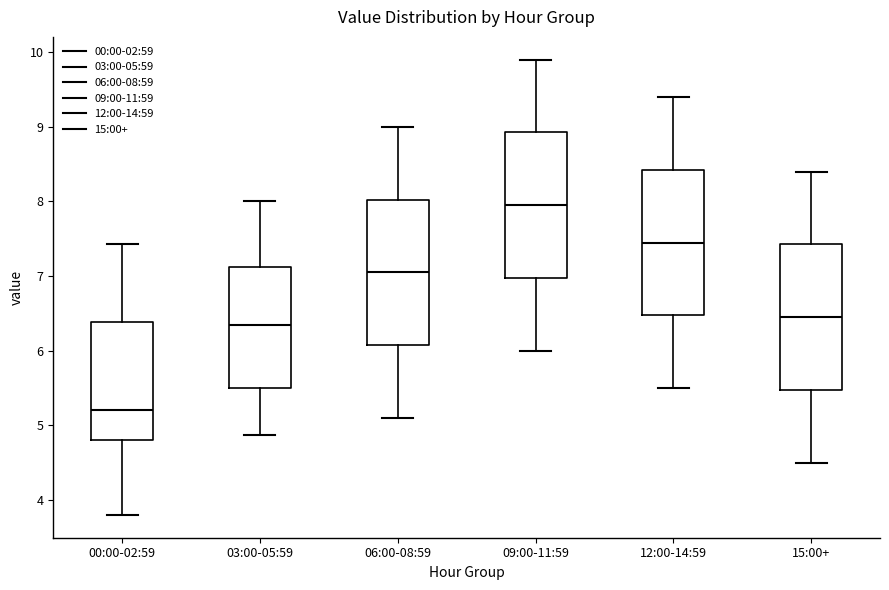

Reading left to right, transcribe this box plot: for each box, give where its median line is, the range the box spans, and where its two whiskers end, as read against the y-axis. The values are not printed on the chart, so give them approximately, as read against the axis.

00:00-02:59: median 5.2, box 4.8 to 6.4, whiskers 3.8 to 7.4
03:00-05:59: median 6.4, box 5.5 to 7.1, whiskers 4.9 to 8.0
06:00-08:59: median 7.1, box 6.1 to 8.0, whiskers 5.1 to 9.0
09:00-11:59: median 8.0, box 7.0 to 8.9, whiskers 6.0 to 9.9
12:00-14:59: median 7.5, box 6.5 to 8.4, whiskers 5.5 to 9.4
15:00+: median 6.5, box 5.5 to 7.4, whiskers 4.5 to 8.4